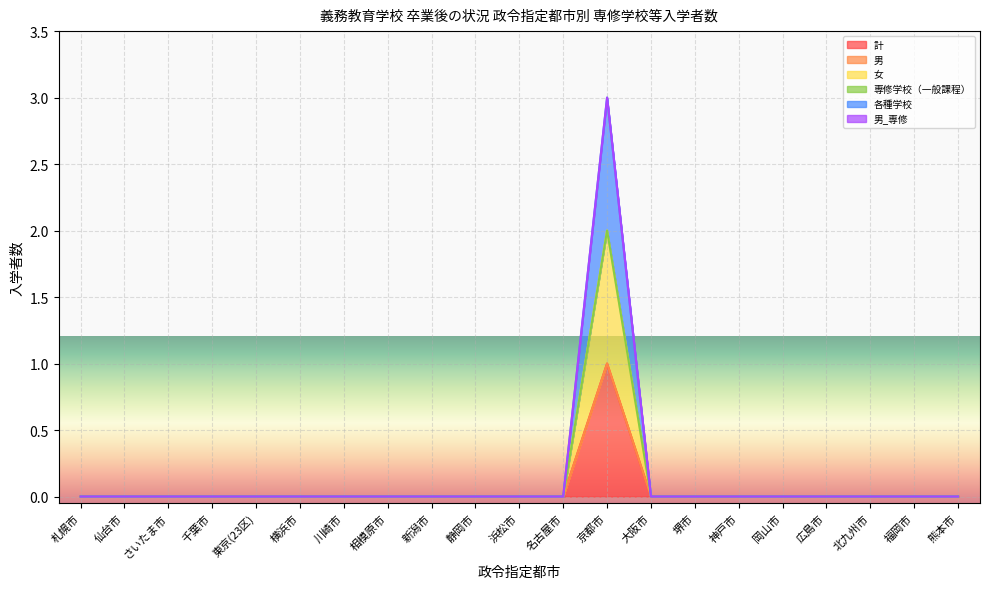

How many positive values does the 女 series have?

1